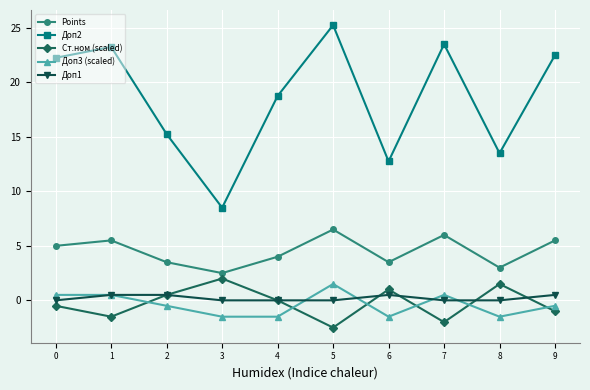

What is the total value across all series at 8?

16.5